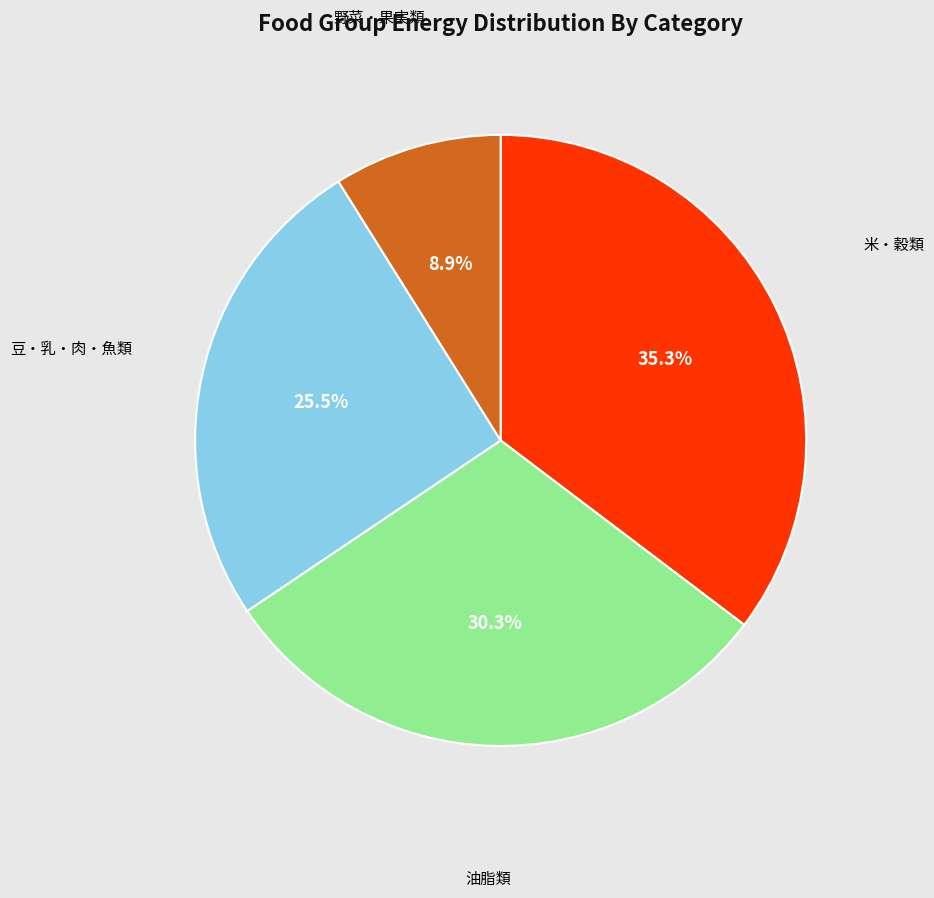

Is there a majority slice in this chart?

No